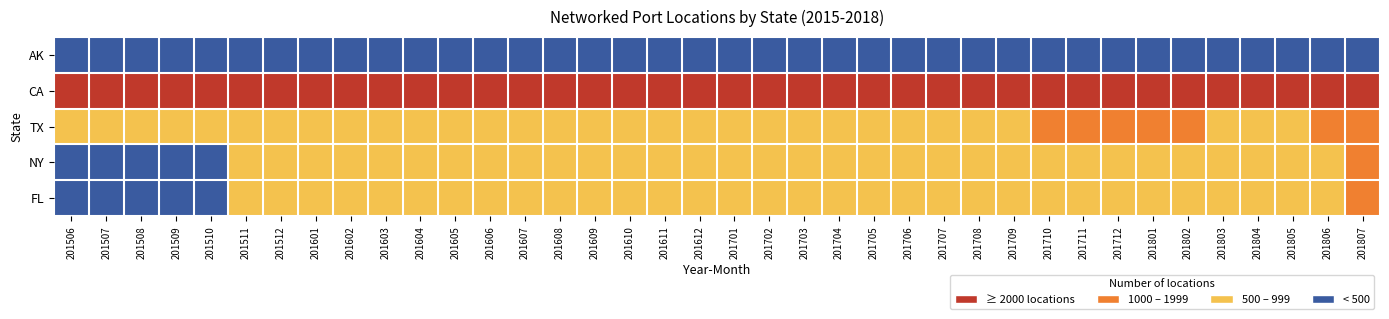

Reading left to right, transcribe all the data shown in this chart.

AK: 201506=0	201507=0	201508=0	201509=0	201510=0	201511=0	201512=0	201601=0	201602=0	201603=0	201604=0	201605=0	201606=0	201607=0	201608=0	201609=0	201610=0	201611=0	201612=0	201701=0	201702=0	201703=0	201704=0	201705=0	201706=0	201707=0	201708=0	201709=0	201710=0	201711=0	201712=0	201801=0	201802=0	201803=0	201804=2	201805=2	201806=2	201807=2
CA: 201506=2304	201507=2289	201508=2436	201509=2382	201510=2438	201511=2516	201512=2468	201601=2763	201602=2836	201603=2879	201604=2919	201605=2962	201606=3078	201607=3104	201608=3099	201609=3186	201610=3226	201611=3301	201612=3345	201701=3431	201702=3480	201703=3536	201704=3612	201705=3705	201706=3750	201707=3734	201708=3828	201709=3924	201710=3989	201711=4031	201712=4061	201801=4058	201802=4073	201803=3985	201804=4049	201805=4045	201806=4190	201807=4268
TX: 201506=616	201507=605	201508=630	201509=638	201510=662	201511=671	201512=660	201601=694	201602=727	201603=729	201604=737	201605=762	201606=800	201607=778	201608=803	201609=839	201610=850	201611=872	201612=870	201701=898	201702=908	201703=887	201704=896	201705=922	201706=931	201707=936	201708=955	201709=983	201710=1002	201711=1015	201712=1016	201801=1017	201802=1020	201803=981	201804=990	201805=996	201806=1020	201807=1044
NY: 201506=431	201507=437	201508=466	201509=467	201510=478	201511=505	201512=524	201601=566	201602=569	201603=569	201604=588	201605=599	201606=618	201607=632	201608=638	201609=649	201610=659	201611=670	201612=683	201701=693	201702=704	201703=709	201704=718	201705=726	201706=760	201707=740	201708=767	201709=799	201710=824	201711=841	201712=866	201801=884	201802=893	201803=891	201804=918	201805=956	201806=974	201807=1009
FL: 201506=454	201507=452	201508=472	201509=475	201510=488	201511=506	201512=529	201601=553	201602=566	201603=582	201604=597	201605=613	201606=627	201607=644	201608=660	201609=670	201610=683	201611=695	201612=709	201701=728	201702=749	201703=762	201704=774	201705=801	201706=817	201707=818	201708=838	201709=871	201710=902	201711=915	201712=922	201801=919	201802=927	201803=944	201804=969	201805=976	201806=993	201807=1009